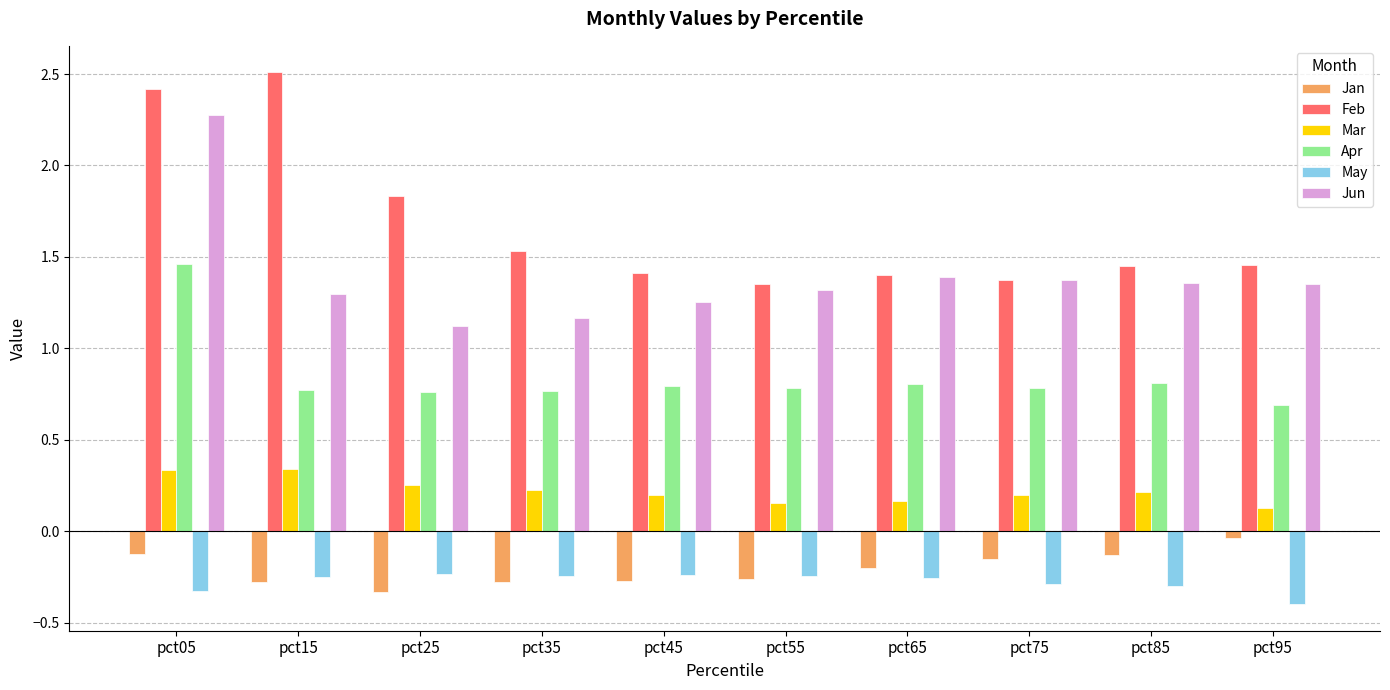

Count the Jun values in the range 1 to 2.

9